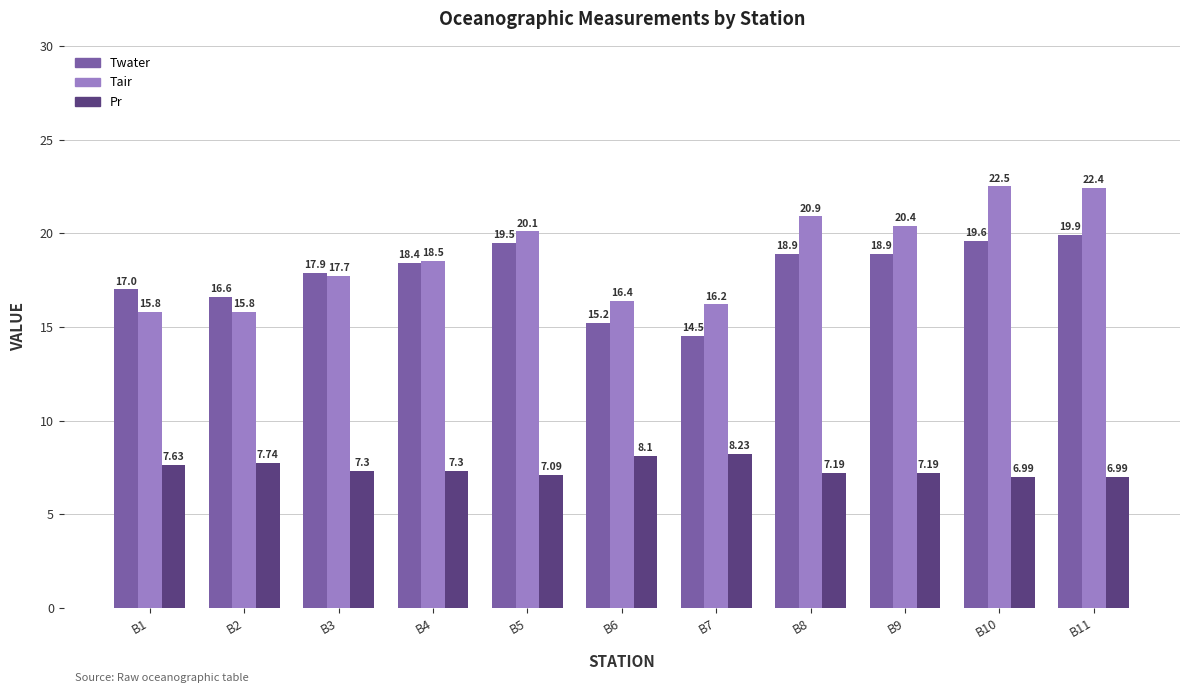

At how many categories does at least one series exceed 10?

11